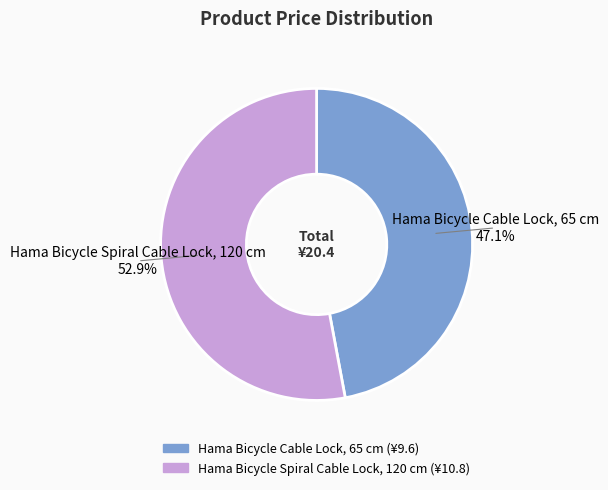

Which category has the biggest portion of the pie?

Hama Bicycle Spiral Cable Lock, 120 cm